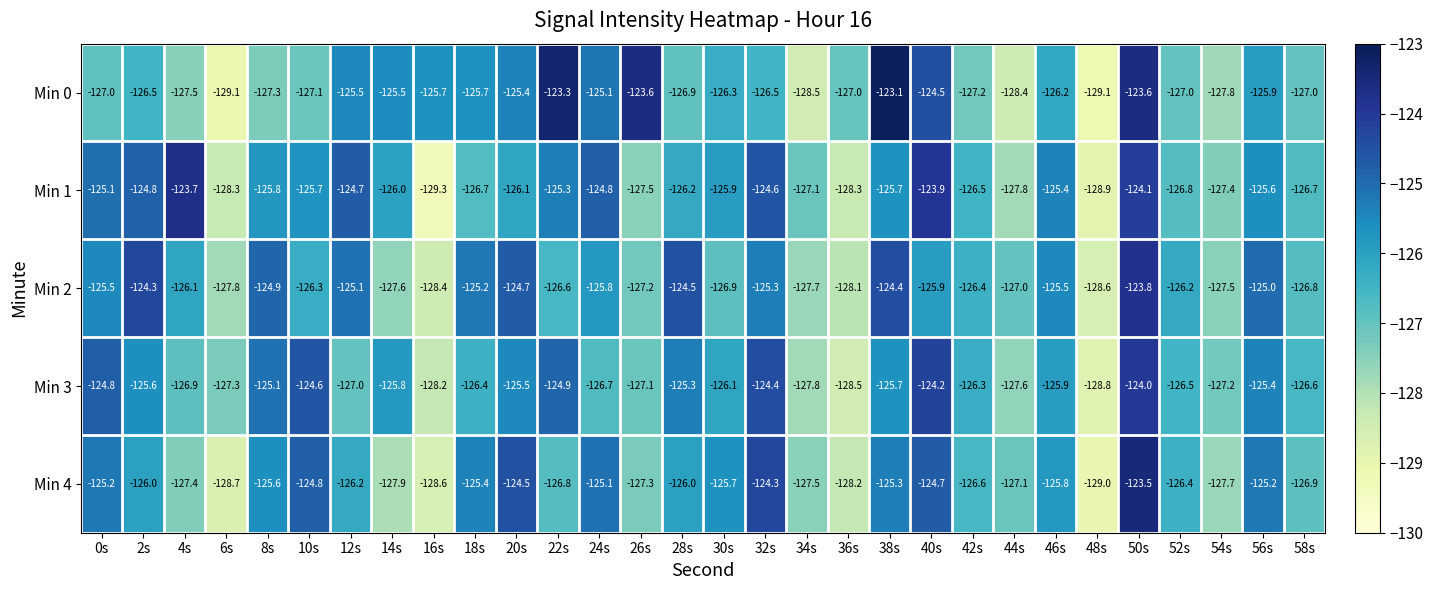

What is the smallest value displayed?

-129.3